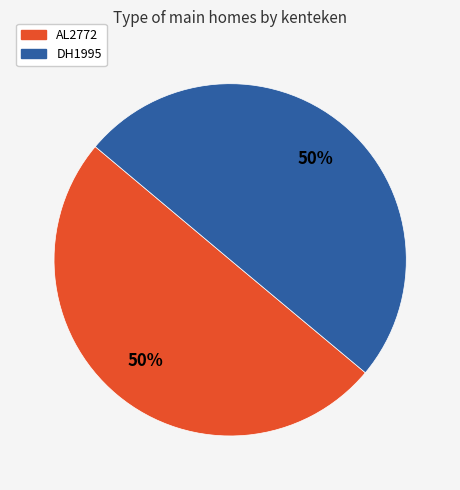

To the nearest percent, what portion does AL2772 represent?

50%